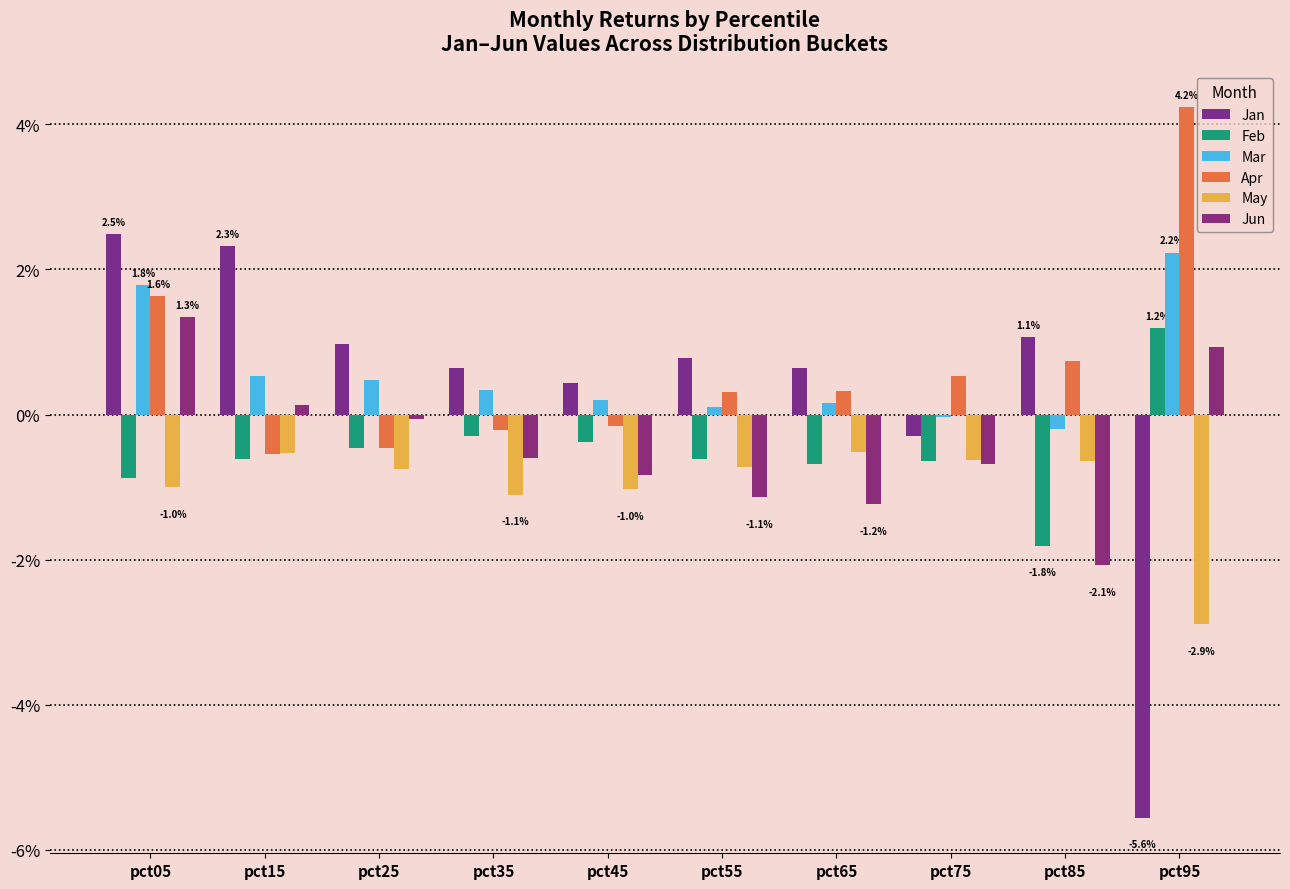

Is the value of Jan at pct55 greater than the value of Mar at pct45?

Yes